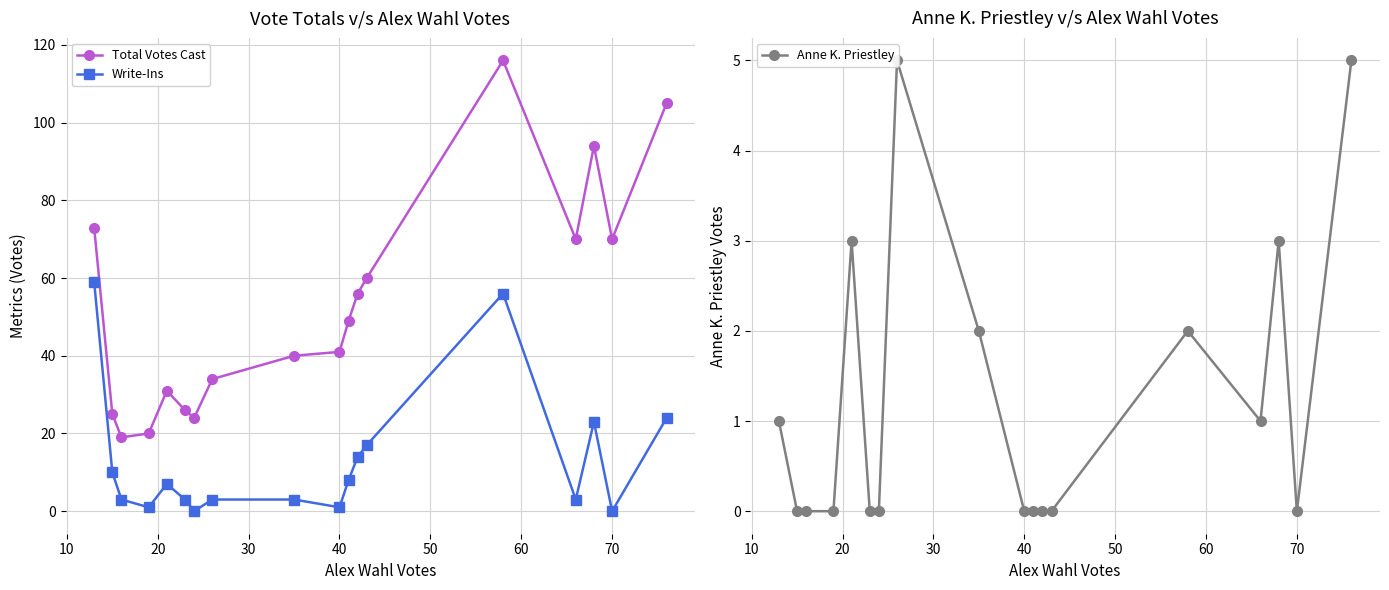

In Write-Ins, how many points are lower than both neighbors (excluding endpoints)?

5